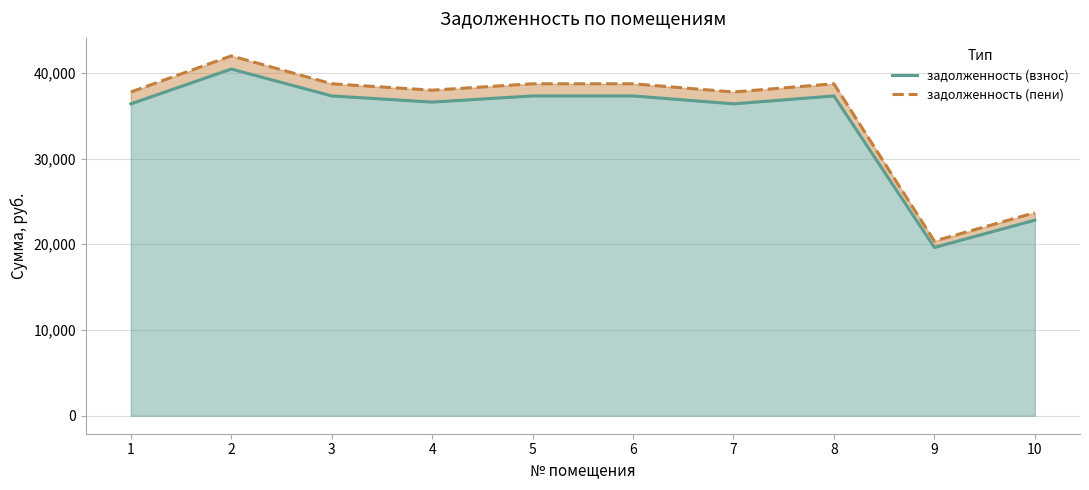

What is the total value across all series at 6?

76016.5